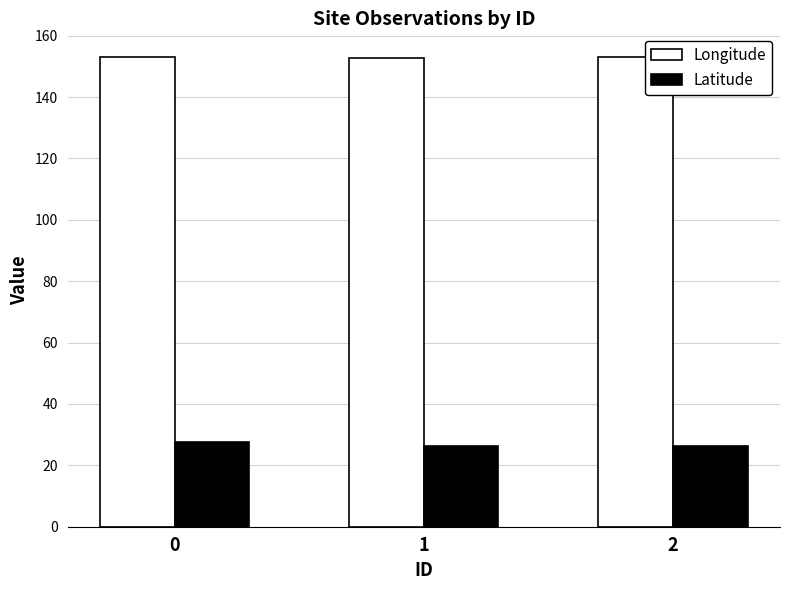

What is the highest value of the Latitude series?

27.6